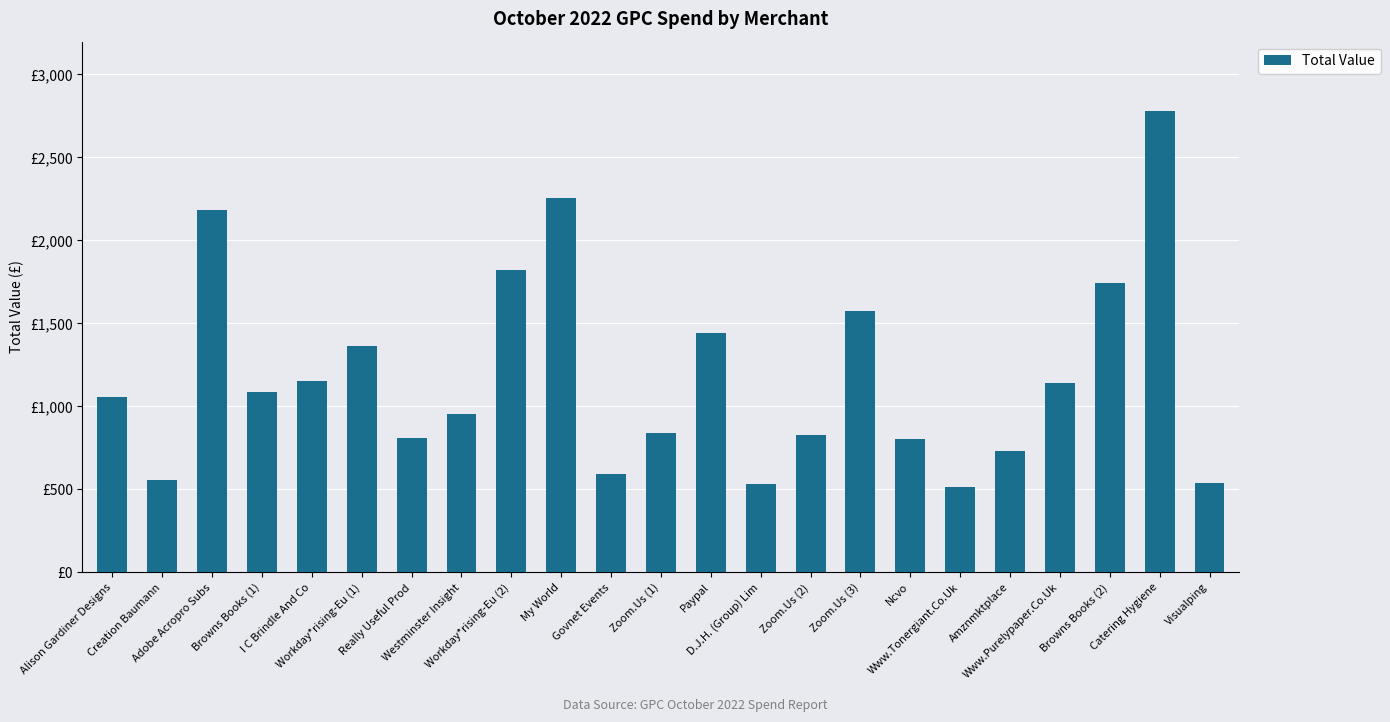

The value at Creation Baumann is 556.8. True or false?

True